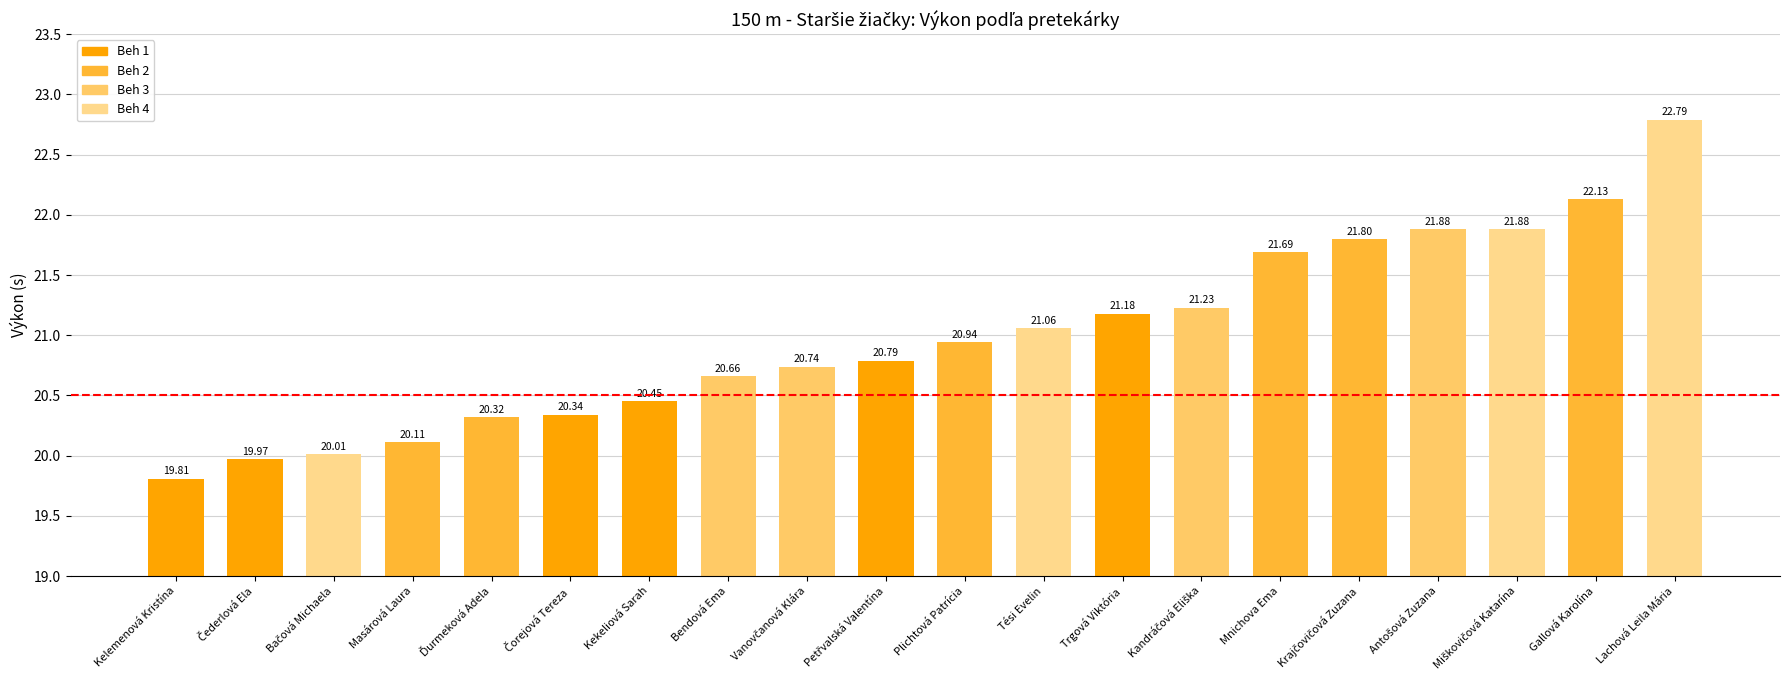

What is the difference between the second highest and second lowest values?

2.2